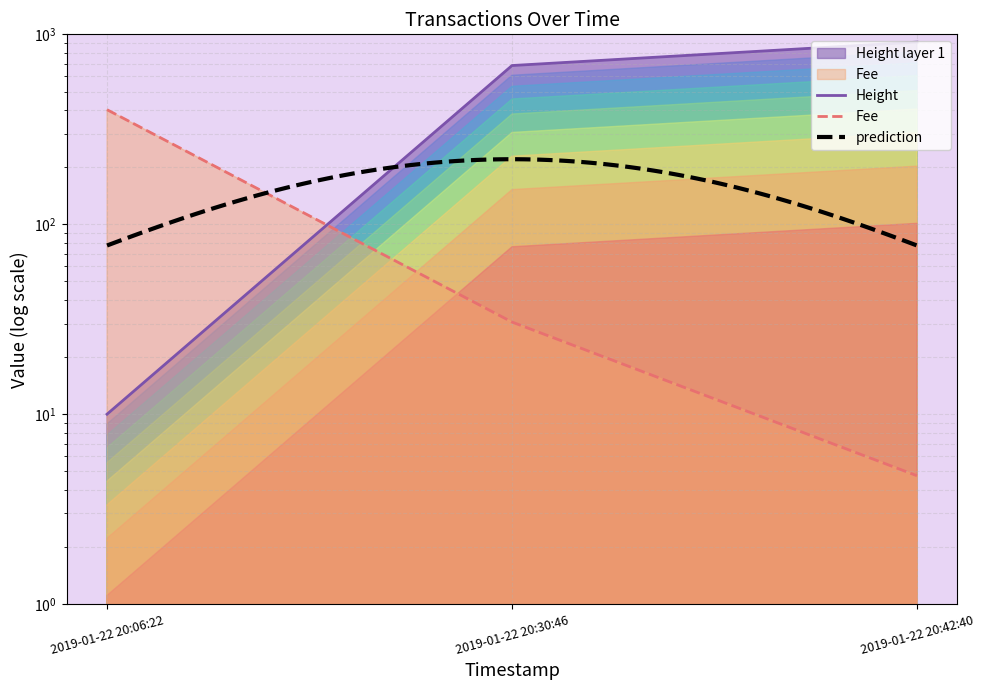

The value of Fee at 2019-01-22 20:30:46 is 30.6. True or false?

True